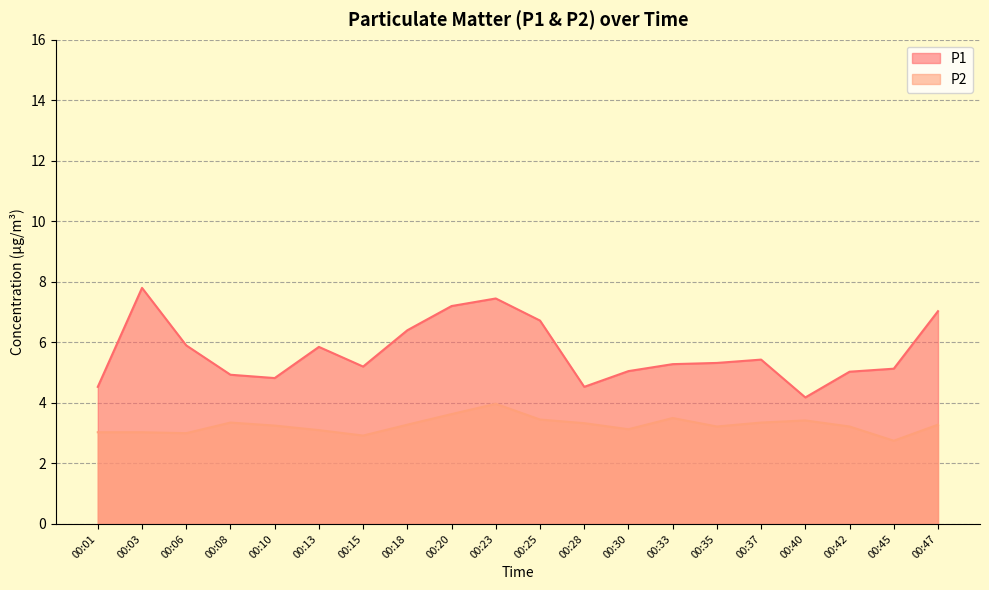

True or false: P2 has a value of 3.3 at 00:18.

True